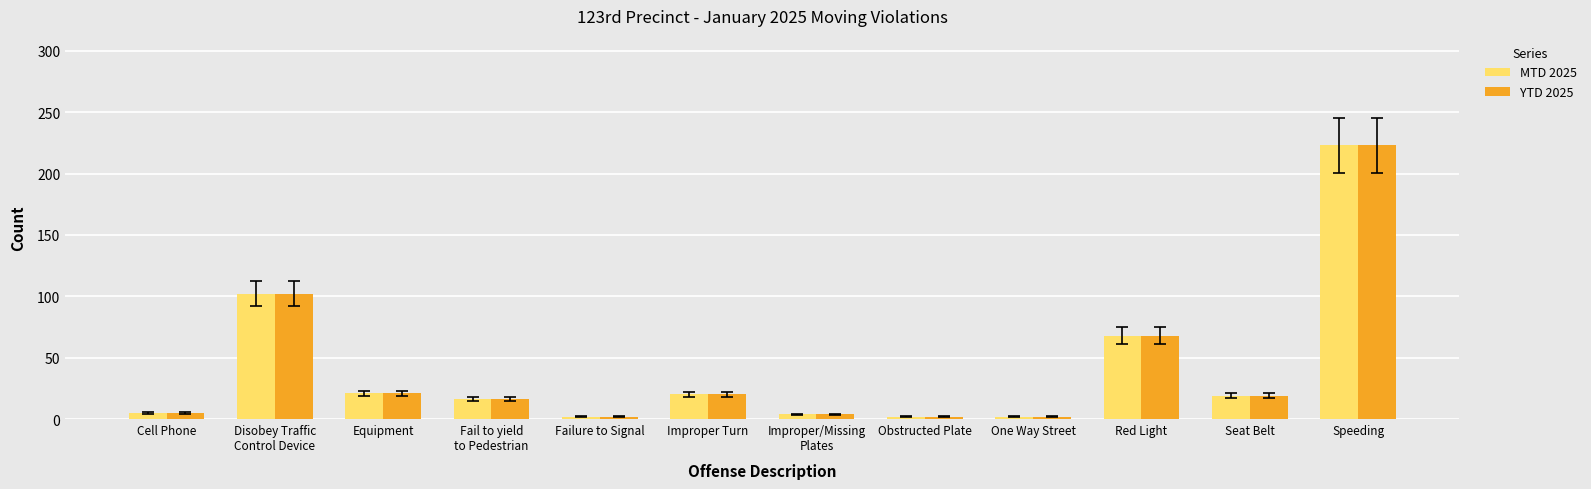

What is the highest value of the MTD 2025 series?

223